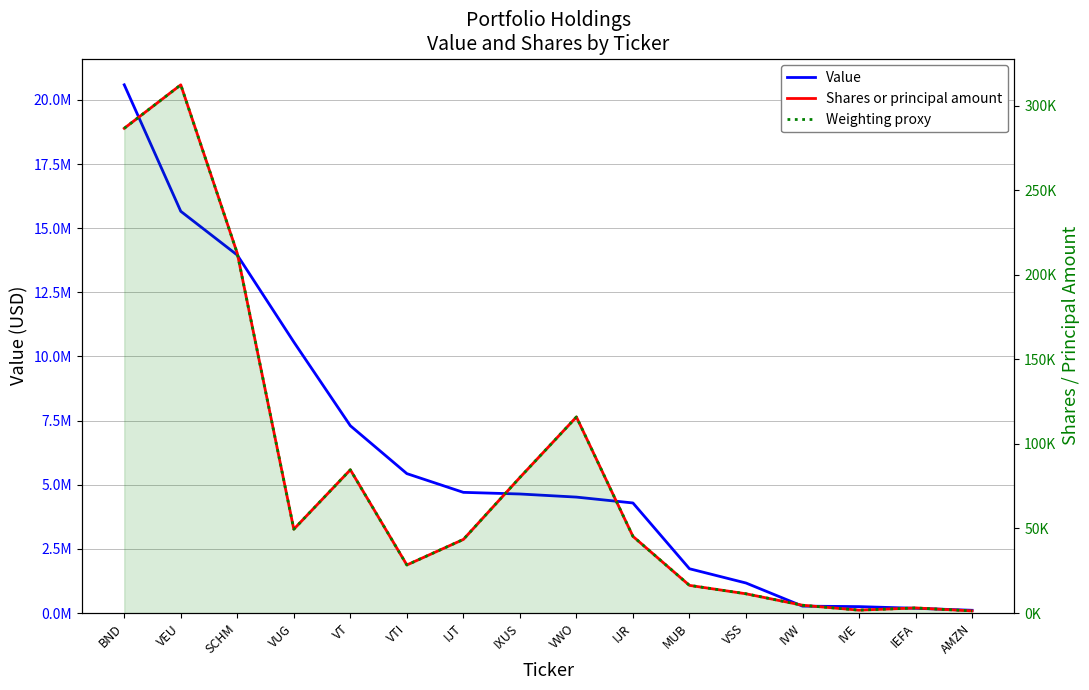

The value of Value at VEU is 15659102. True or false?

True